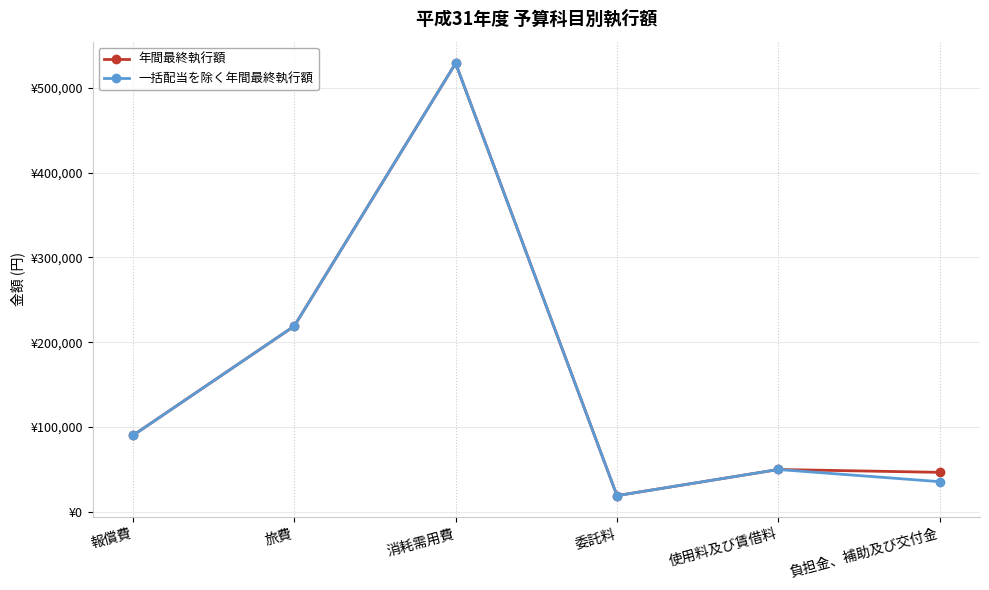

Does the chart have visible grid lines?

Yes